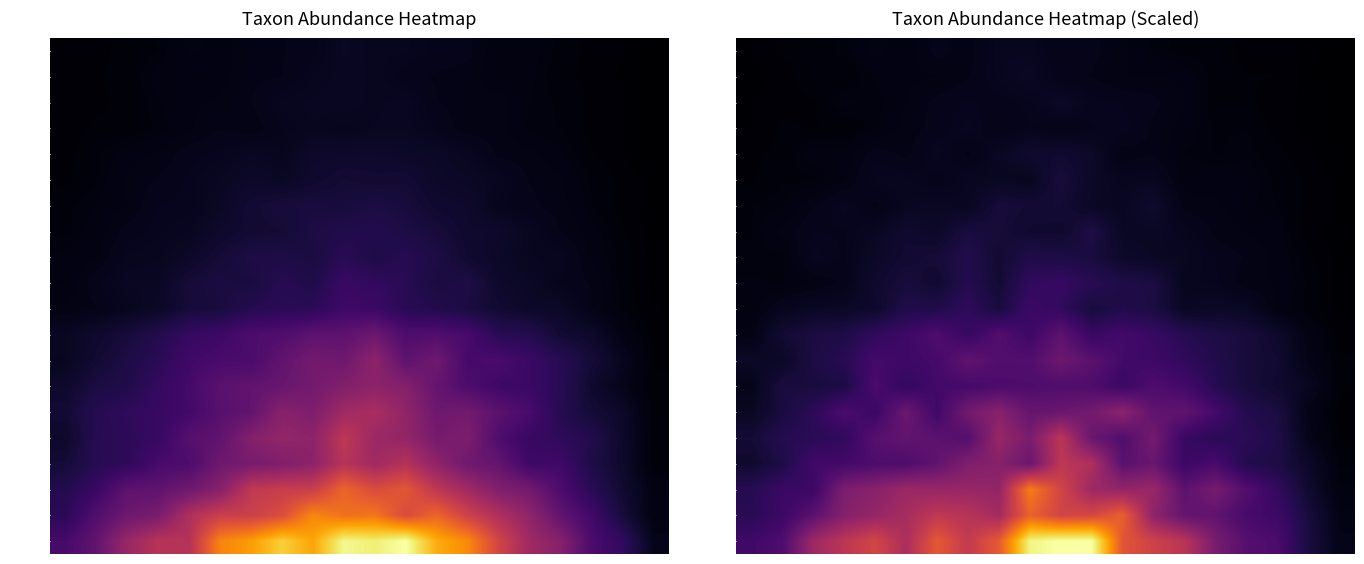

Which has a higher value, 18 or 9?

9